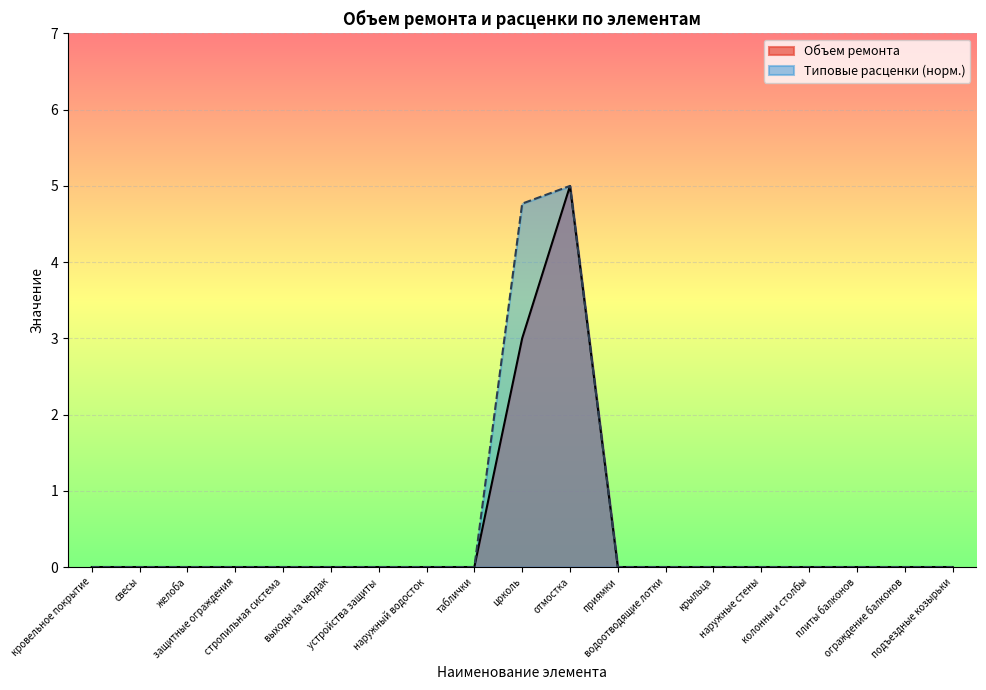

Which series has the largest range (max minus min)?

Объем ремонта